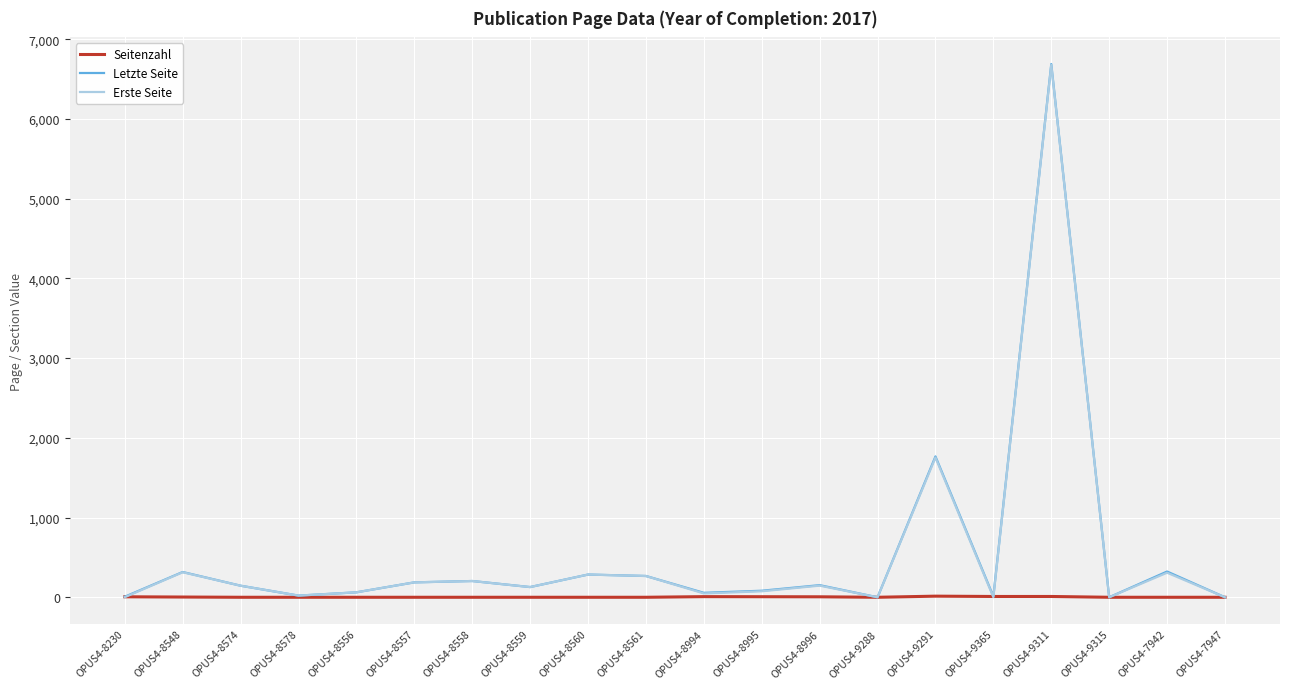

True or false: Erste Seite has more than 2 points higher than both neighbors.

True